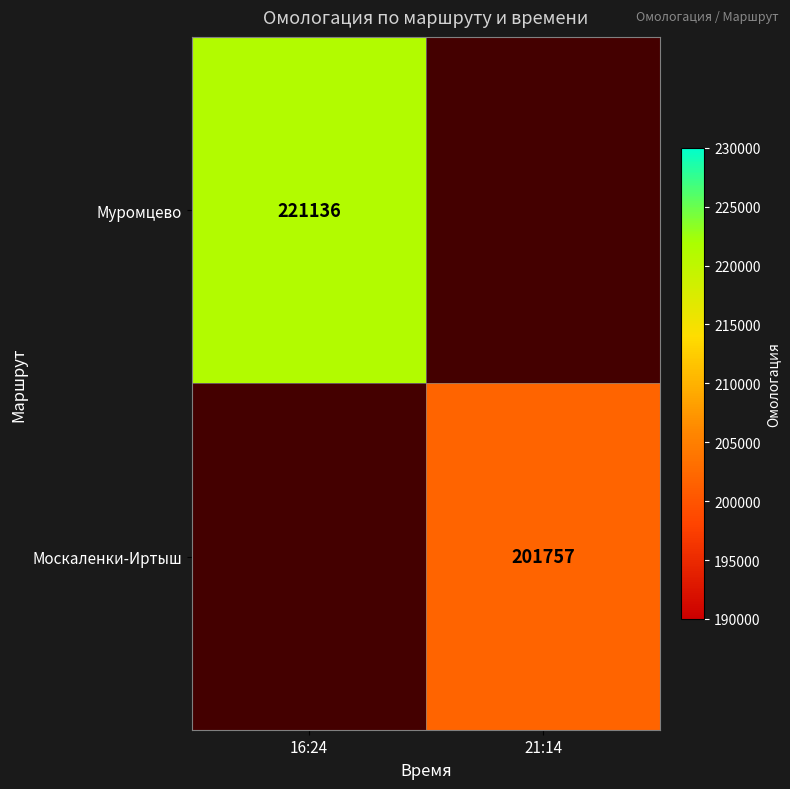

What is the minimum value shown in the chart?

201757.0